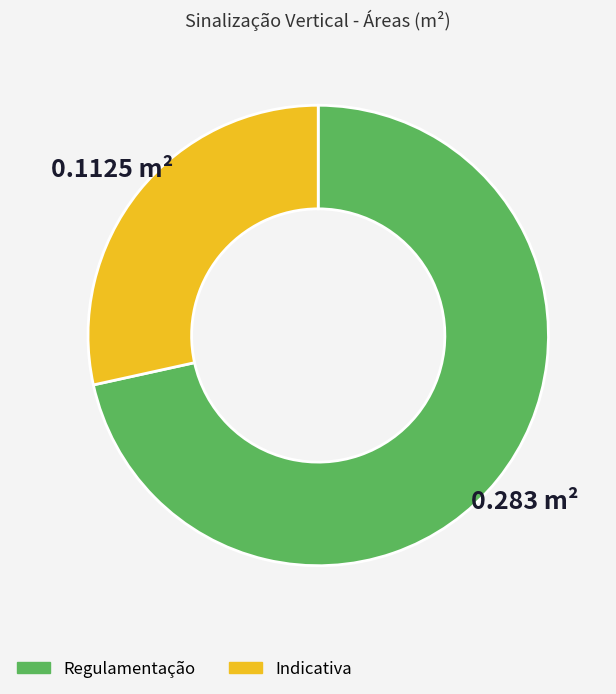

What is the largest slice in the pie chart?

Regulamentação